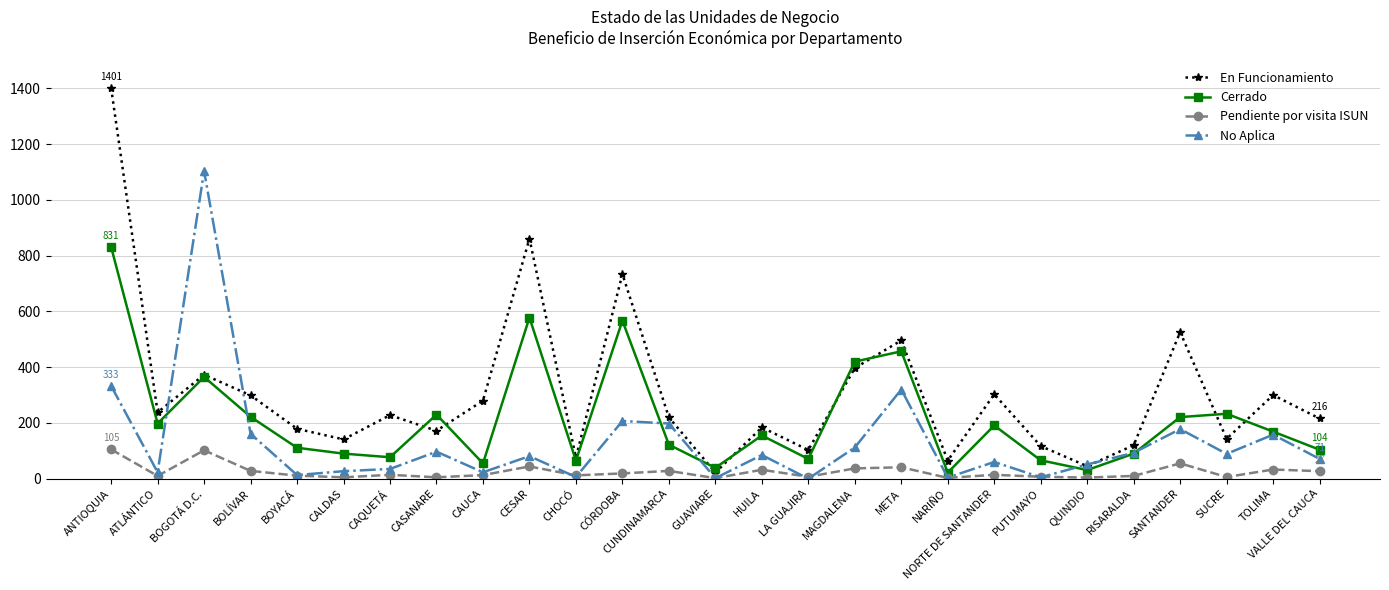

What are all the series names shown in the legend?

En Funcionamiento, Cerrado, Pendiente por visita ISUN, No Aplica